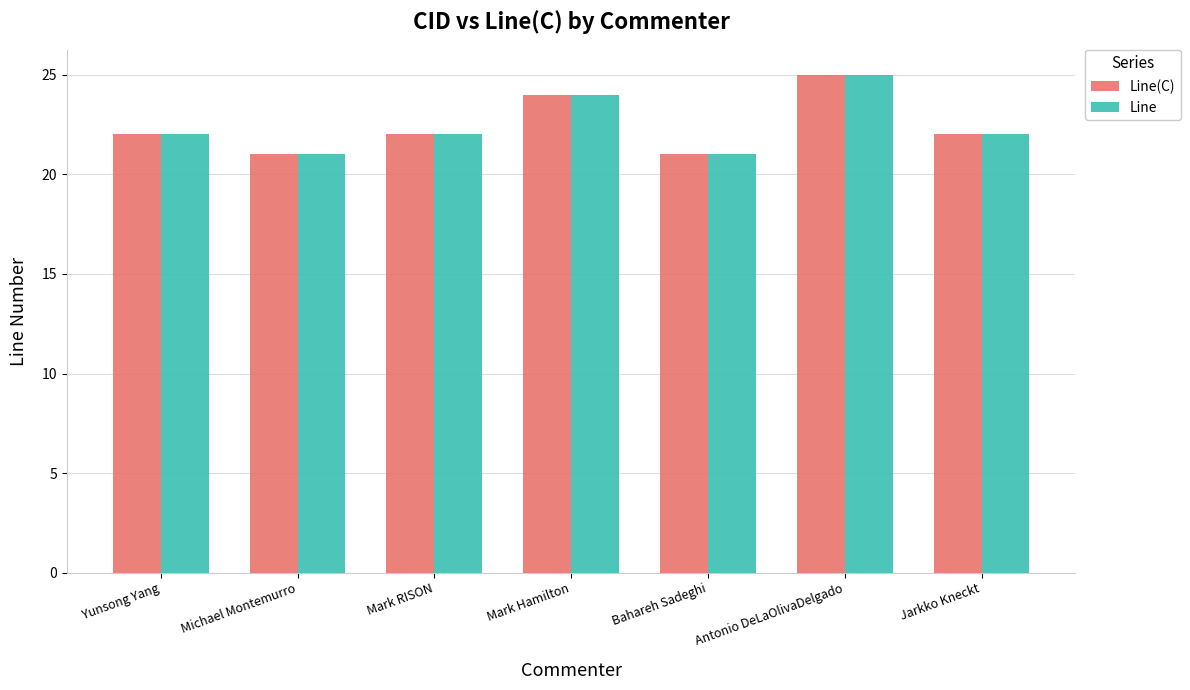

Does the chart contain any negative values?

No